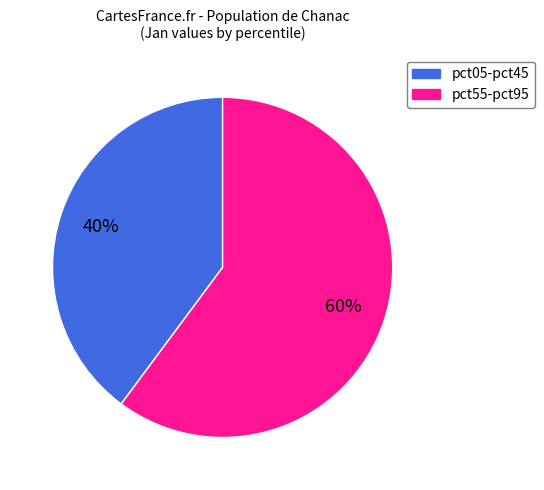

To the nearest percent, what is the difference between the largest and smallest slice percentages?

20%